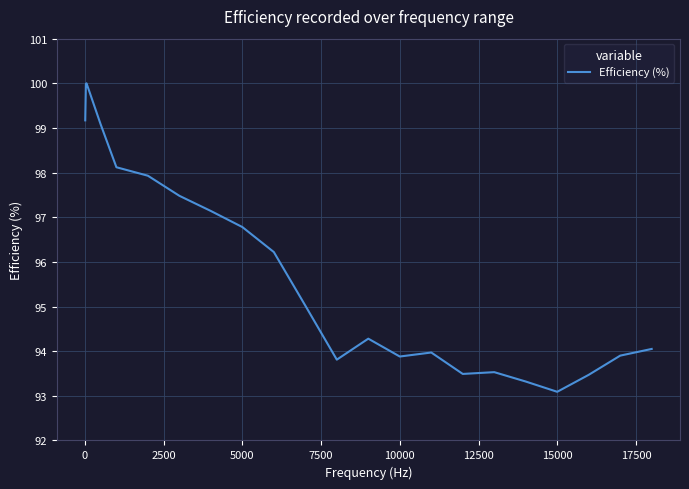

What is the maximum value shown in the chart?

100.0